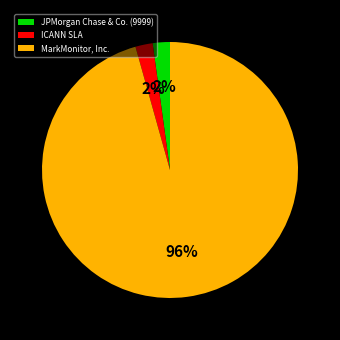

What is the largest slice in the pie chart?

MarkMonitor, Inc.